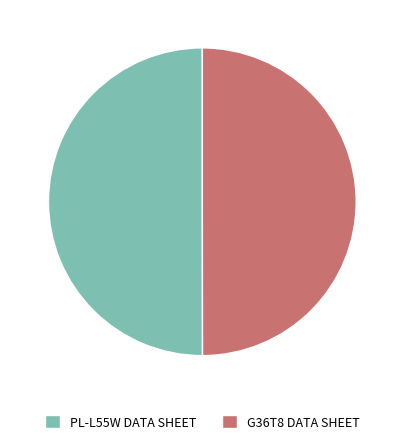

Combined, do PL-L55W DATA SHEET and G36T8 DATA SHEET account for over 50%?

Yes